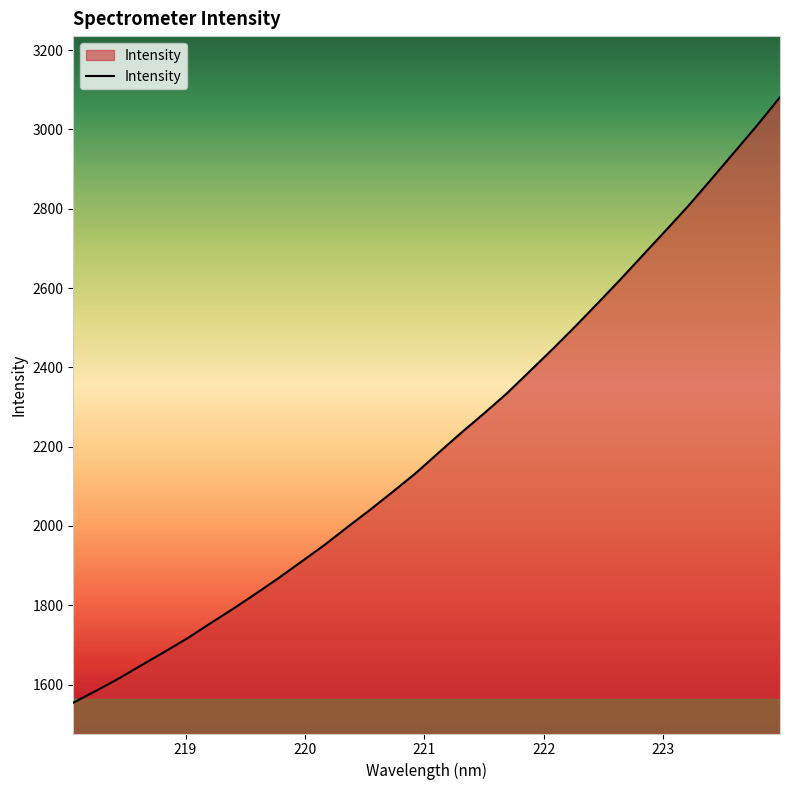

How many values are below 2183?

16